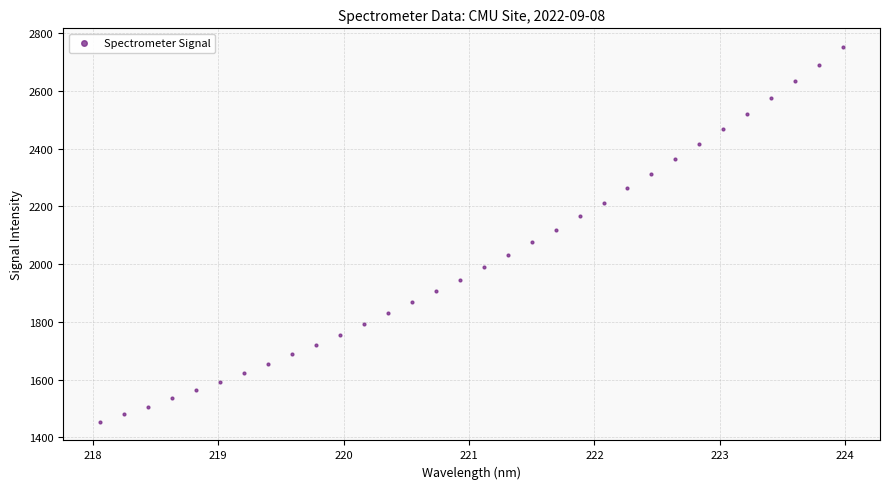

What is the range of X values (max minus min)?

5.9